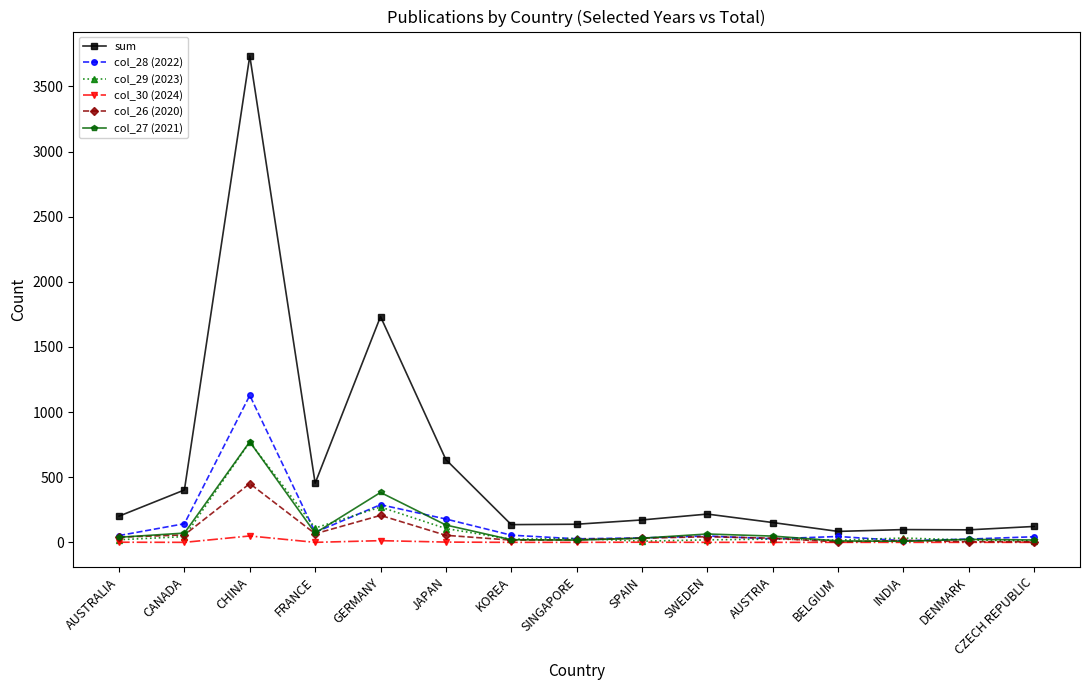

Which series has the largest range (max minus min)?

sum